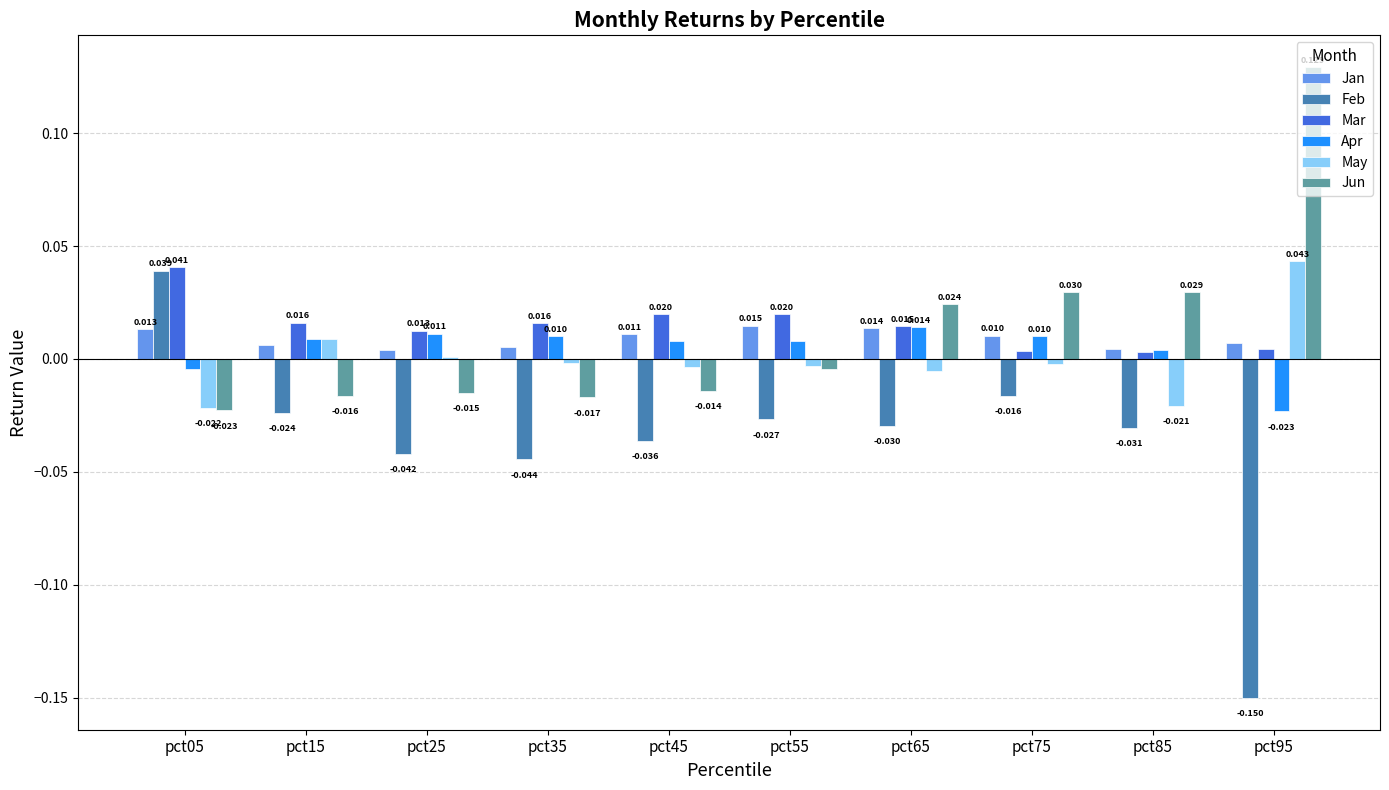

Which series changed the most between pct15 and pct65?

Jun